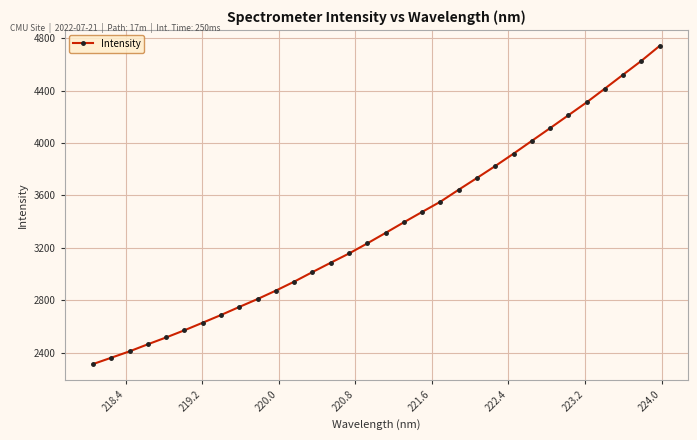

What is the maximum value shown in the chart?

4740.9